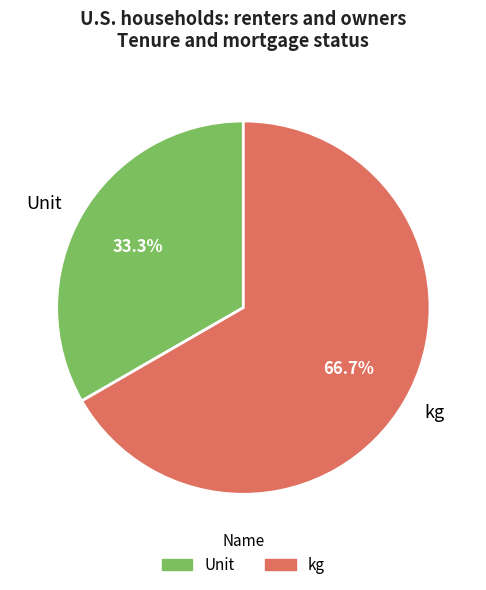

Which category accounts for the majority?

kg